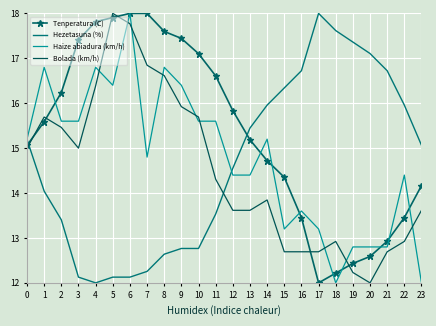

What is the sum of the Tenperatura (C) values at 2 and 9?

33.7